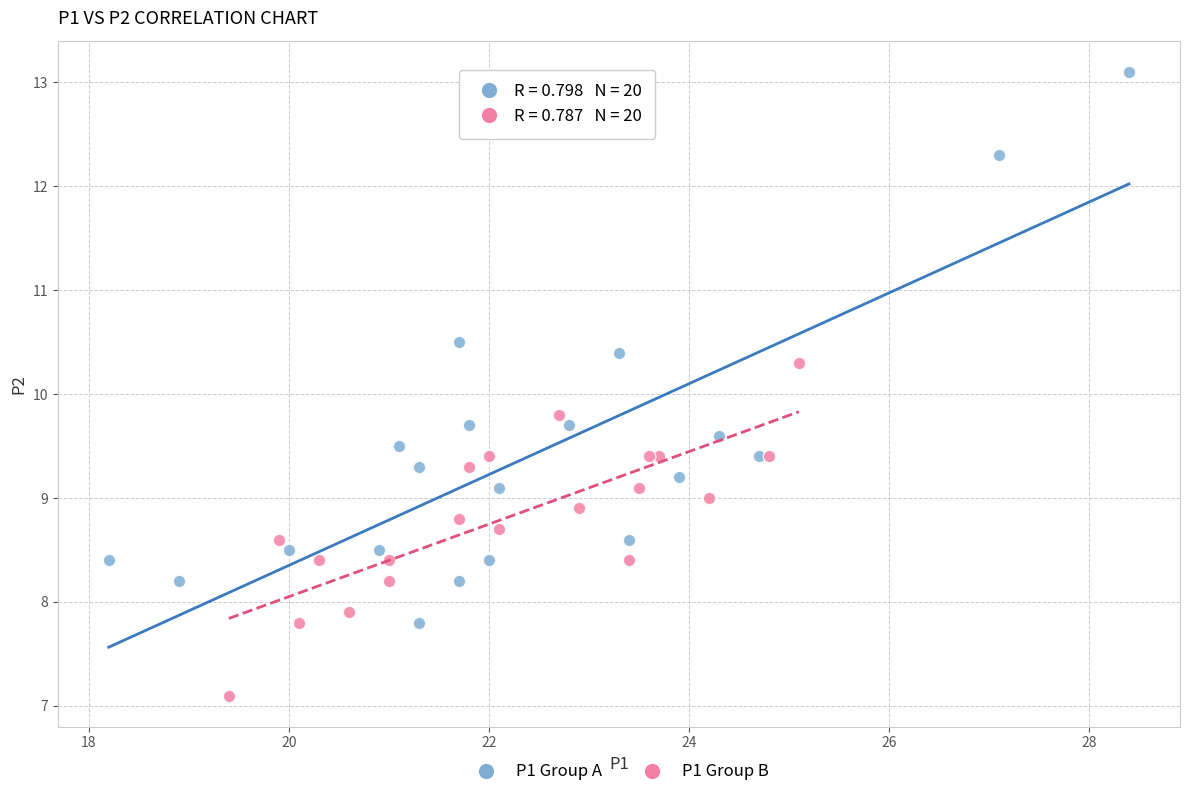

Which series reaches the maximum Y coordinate?

P1 Group A